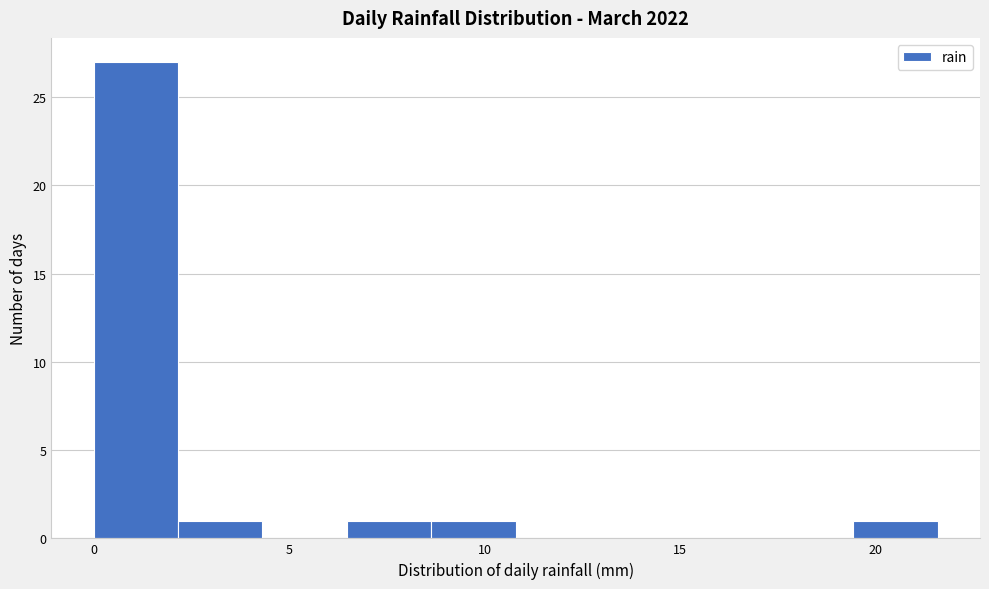

What is the height of the bar covering 19.5 to 21.5 on the x-axis? Neither the bar edges nor the heights are printed on the chart, so give them approximately, as read against the axes.

1